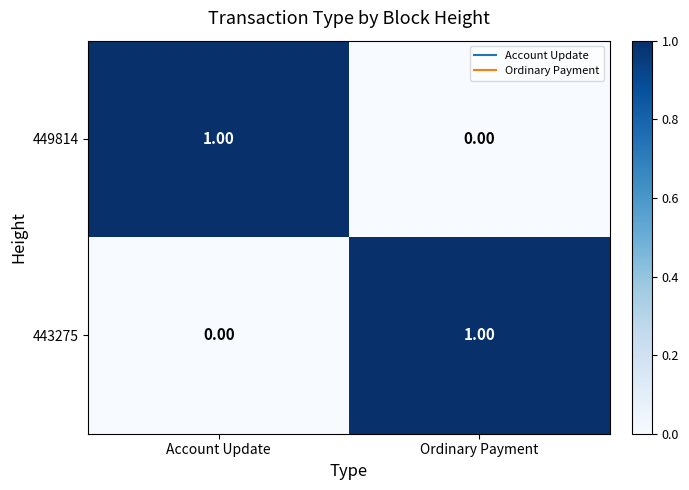

Which category has the highest value in the 449814 series?

Account Update